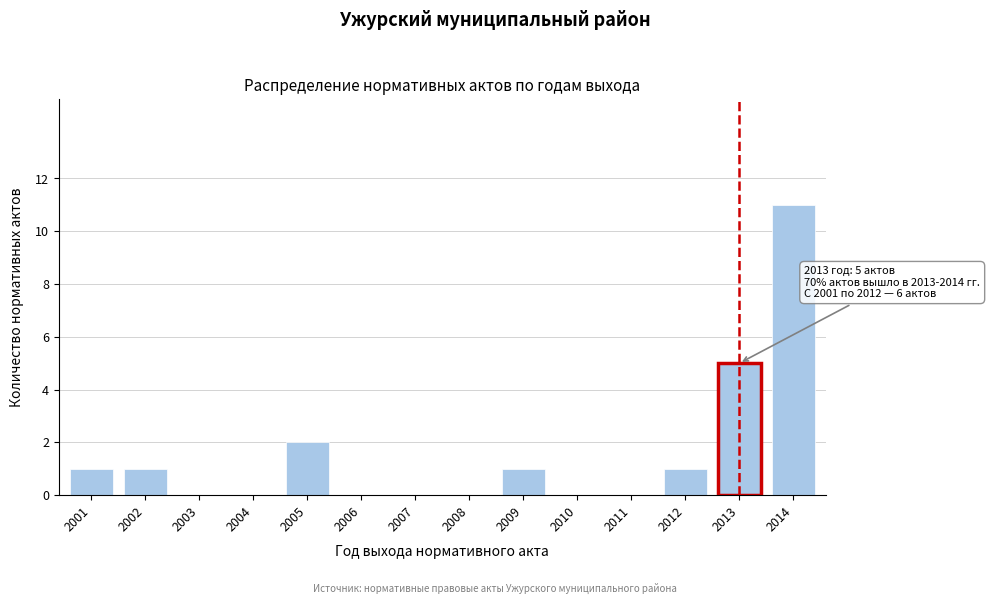

Reading right to left, transcribe all the data shown in this chart.

2014=11	2013=5	2012=1	2011=0	2010=0	2009=1	2008=0	2007=0	2006=0	2005=2	2004=0	2003=0	2002=1	2001=1